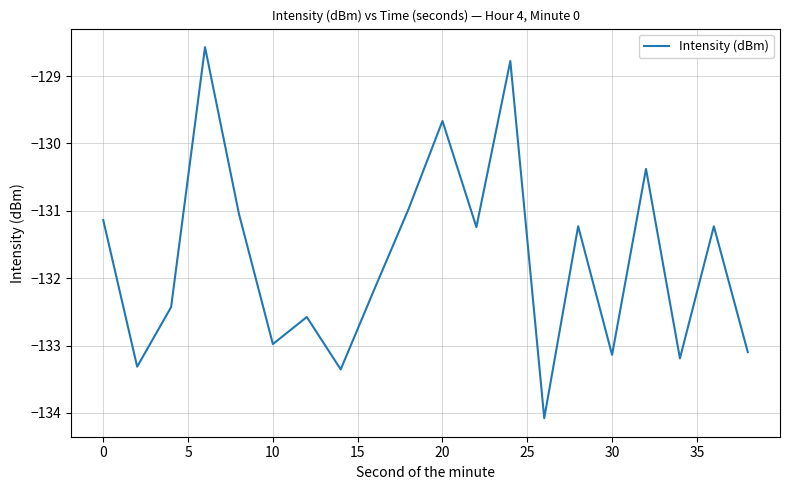

True or false: there are more than 0 points higher than both neighbors.

True